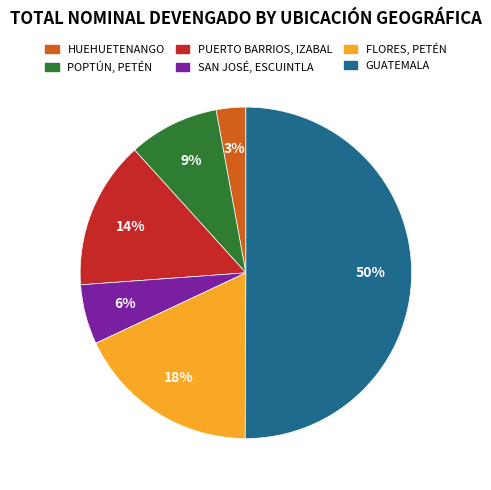

Which category has the biggest portion of the pie?

GUATEMALA